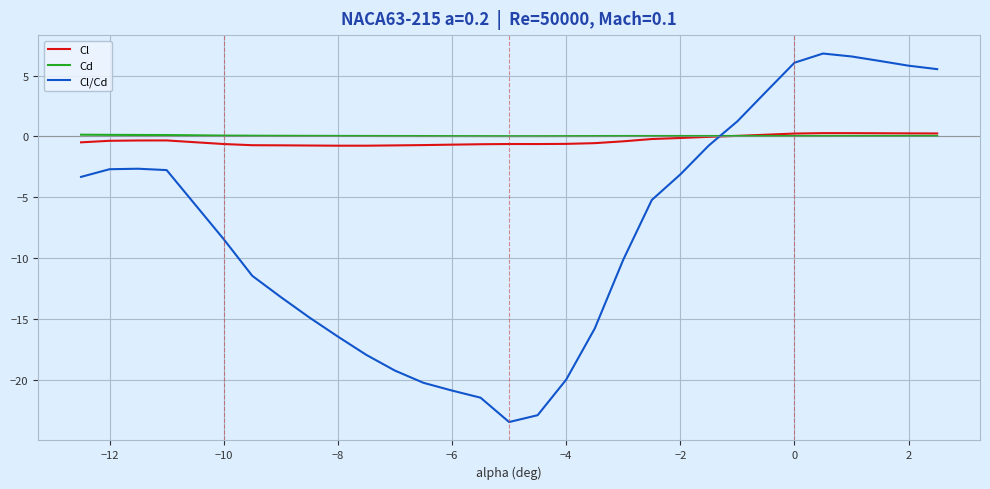

Which series has the largest range (max minus min)?

Cl/Cd